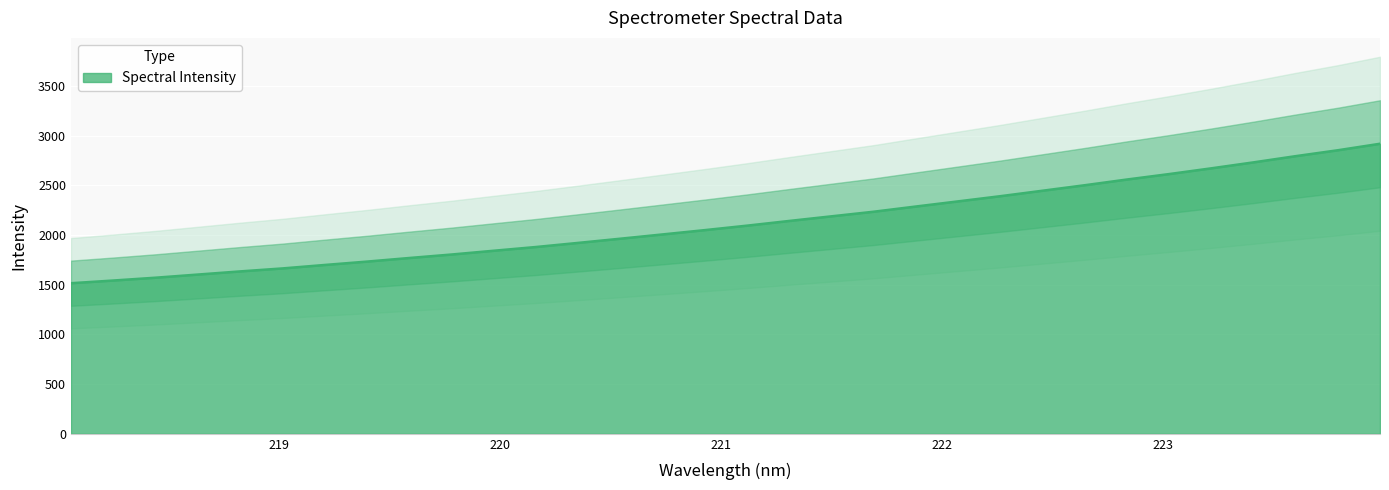

Reading left to right, transcribe all the data shown in this chart.

1515.6	1542.6	1571.0	1602.7	1634.4	1664.3	1699.1	1733.1	1769.2	1804.2	1842.2	1879.9	1921.3	1963.5	2006.6	2049.9	2094.9	2142.2	2188.7	2235.1	2287.5	2339.3	2391.3	2446.3	2501.6	2559.1	2614.0	2671.8	2731.7	2794.3	2853.7	2919.0